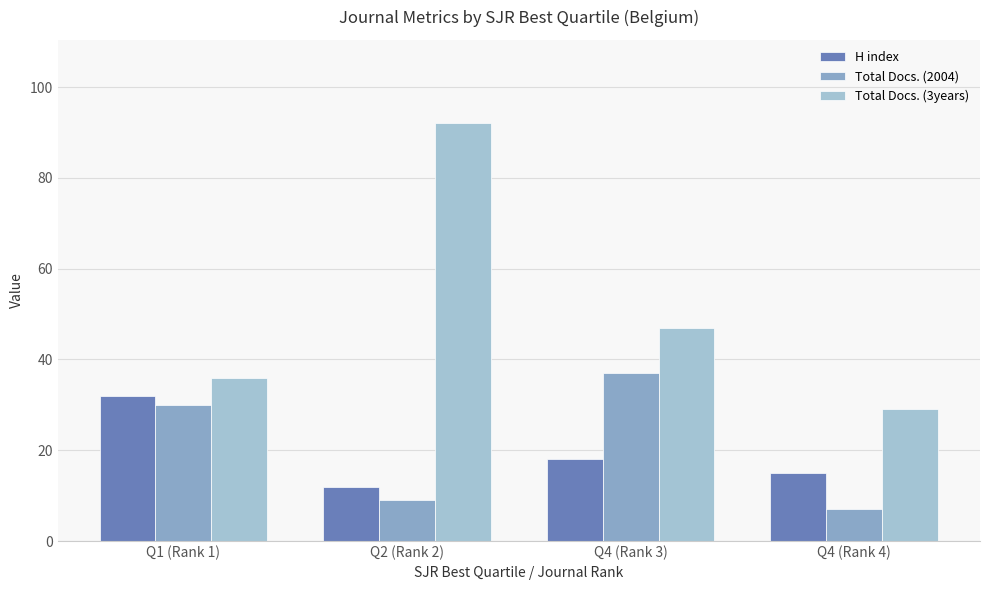

True or false: Total Docs. (3years) has a value of 46 at Q4 (Rank 4).

False